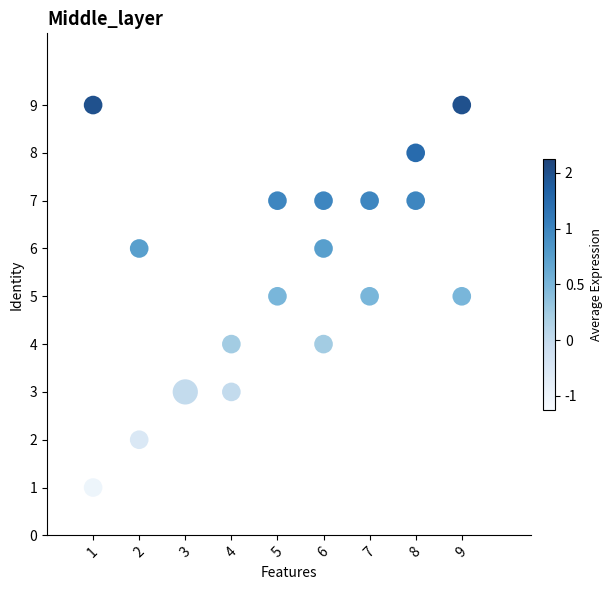

What is the range of Y values (max minus min)?

8